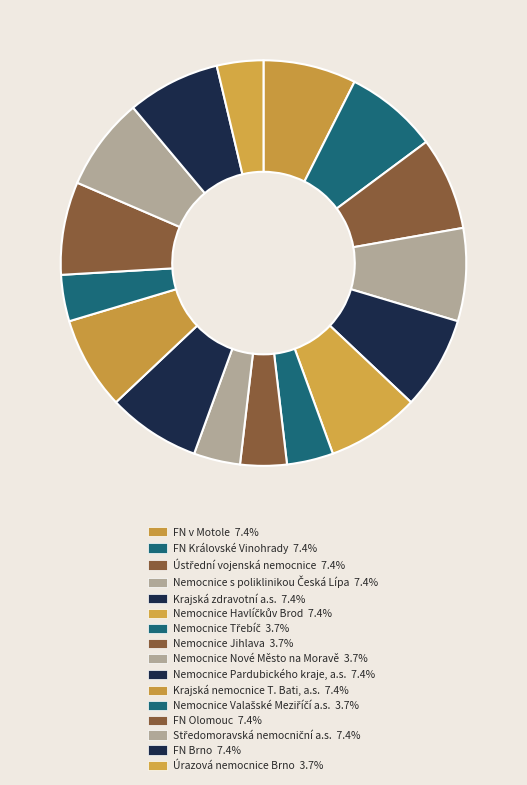

How many slices are in this pie chart?

16